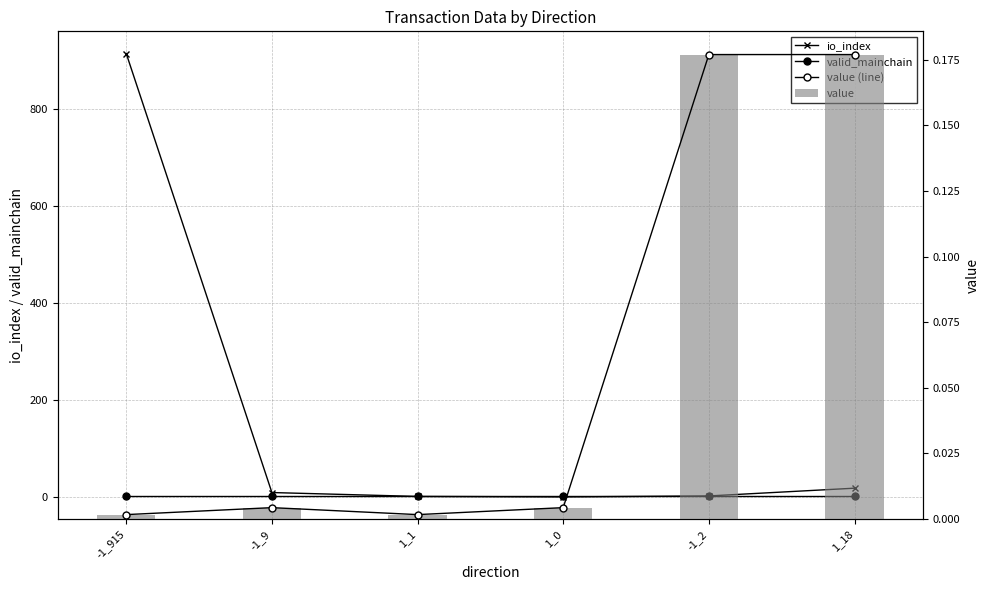

Is the value of io_index at -1_915 greater than the value of value at 1_0?

Yes